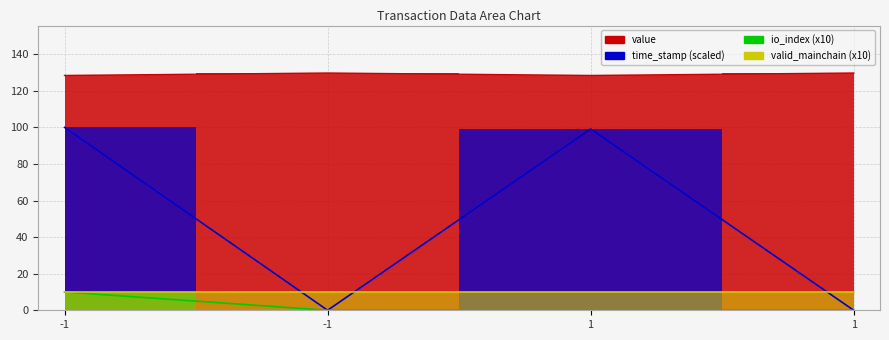

True or false: io_index and time_stamp cross at least once.

False